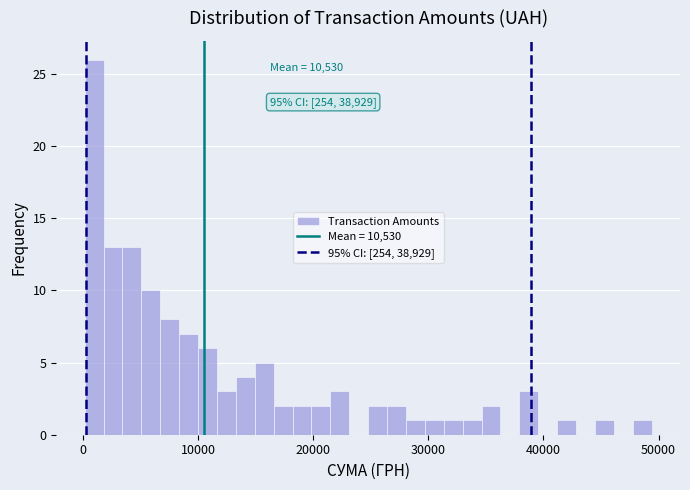

Around what value on the x-axis is the tallest bar? Give the approximate position of its centre, as read against the axis.

1000